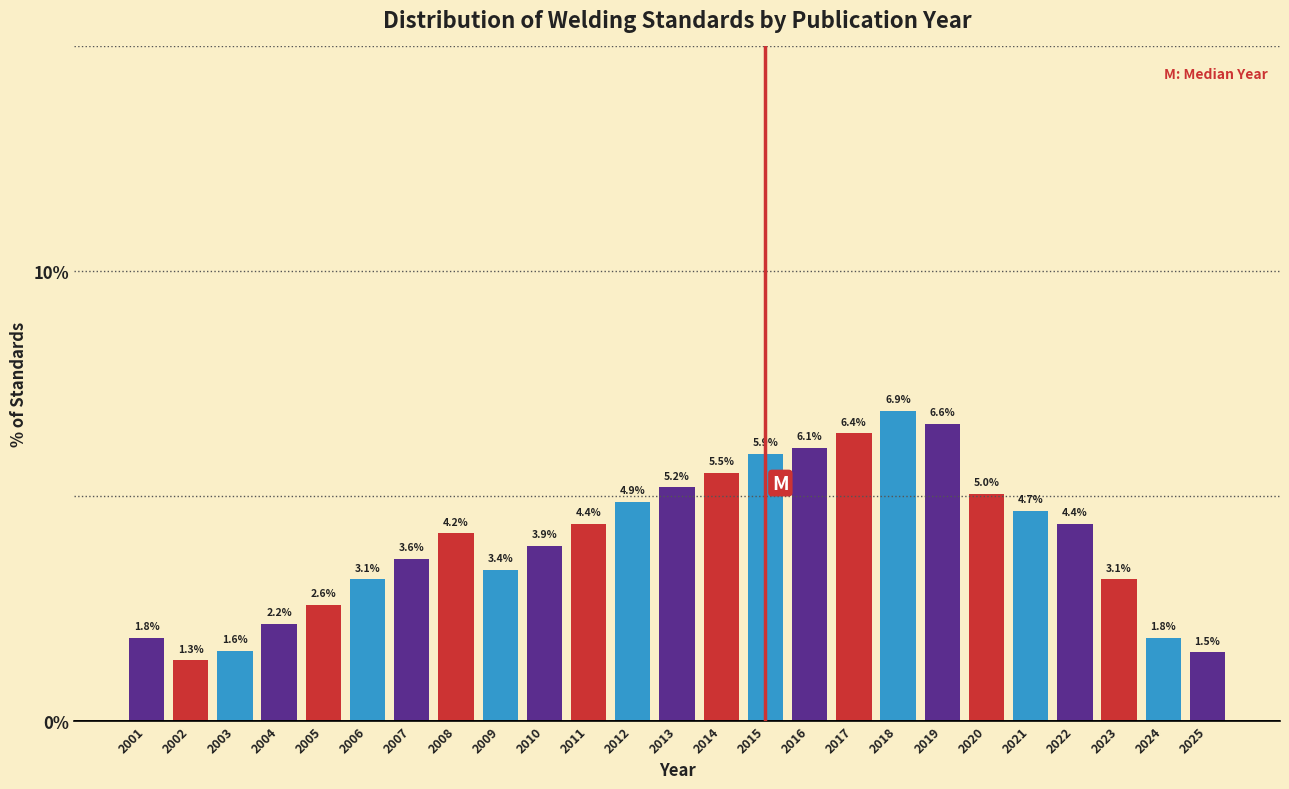

Reading right to left, what are all the values shown in this chart?

2025=1.5	2024=1.8	2023=3.1	2022=4.4	2021=4.7	2020=5.0	2019=6.6	2018=6.9	2017=6.4	2016=6.1	2015=5.9	2014=5.5	2013=5.2	2012=4.9	2011=4.4	2010=3.9	2009=3.4	2008=4.2	2007=3.6	2006=3.1	2005=2.6	2004=2.2	2003=1.6	2002=1.3	2001=1.8